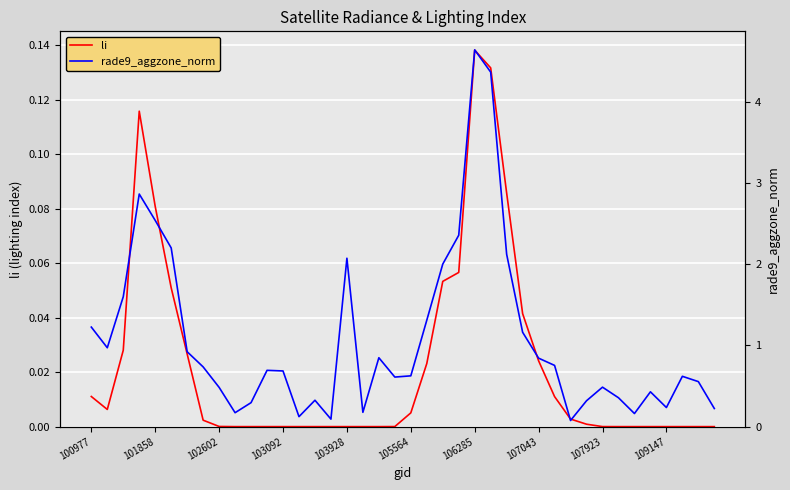

Is it true that li equals 0.0 at 103928?

True